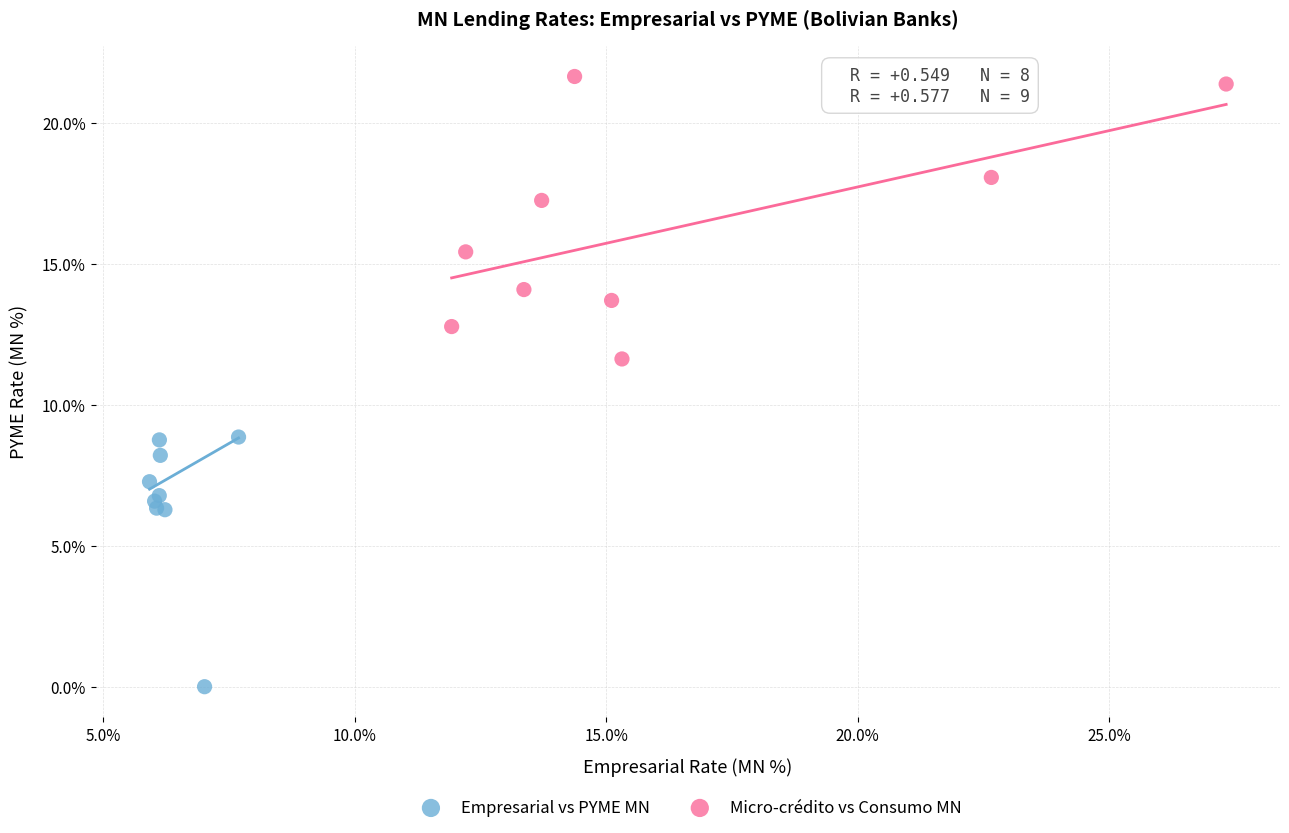

Which series reaches the maximum Y coordinate?

Micro-crédito vs Consumo MN